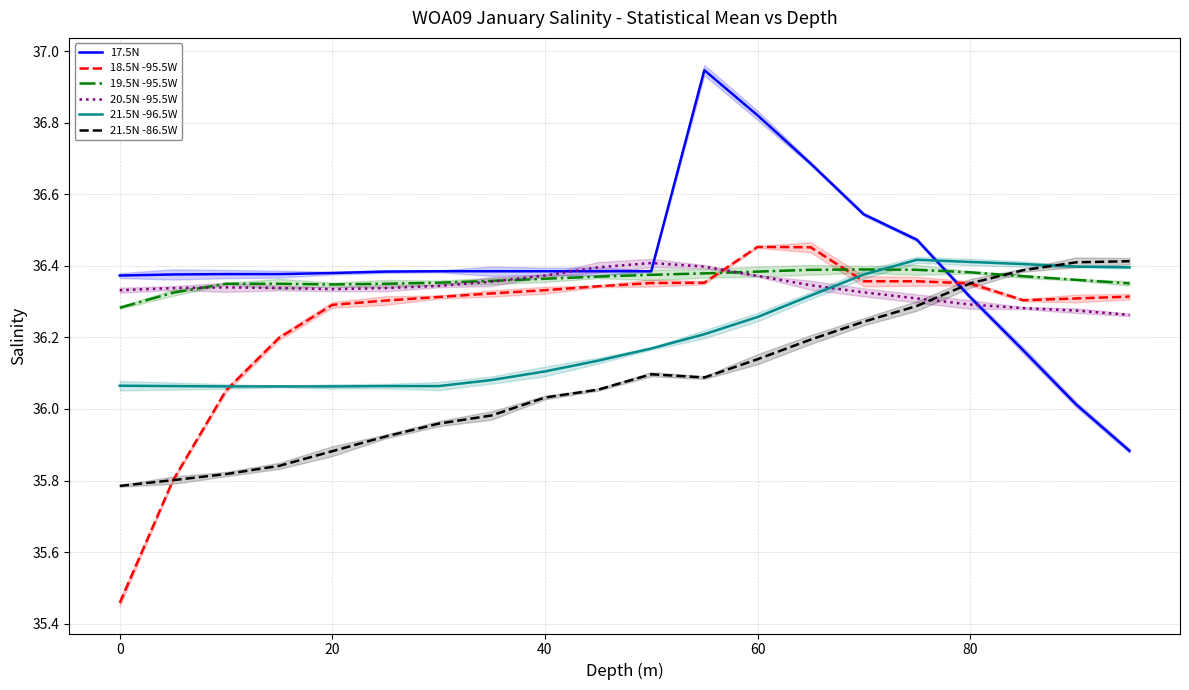

How many intersections are there between 21.5N -96.5W and 17.5N?

1